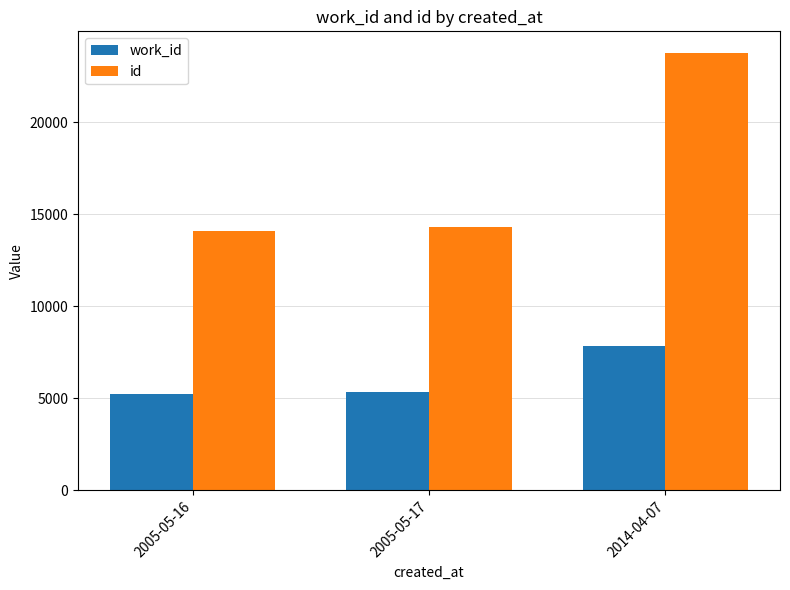

Reading right to left, transcribe all the data shown in this chart.

work_id: 7860	5330	5227
id: 23751	14324	14069